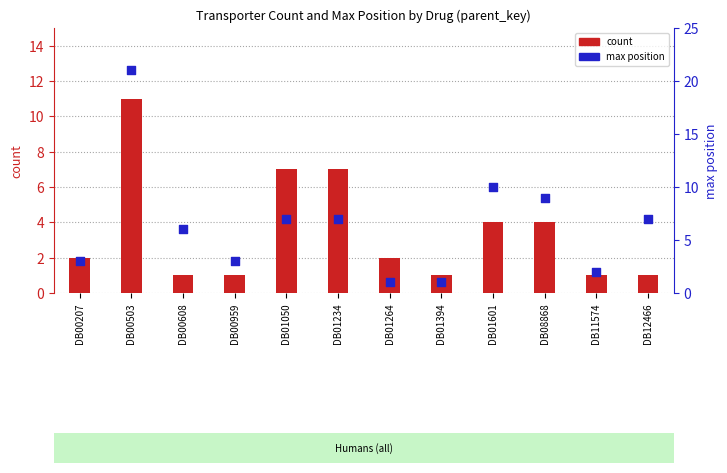

Is the value of count at DB01234 greater than the value of max position at DB00959?

Yes